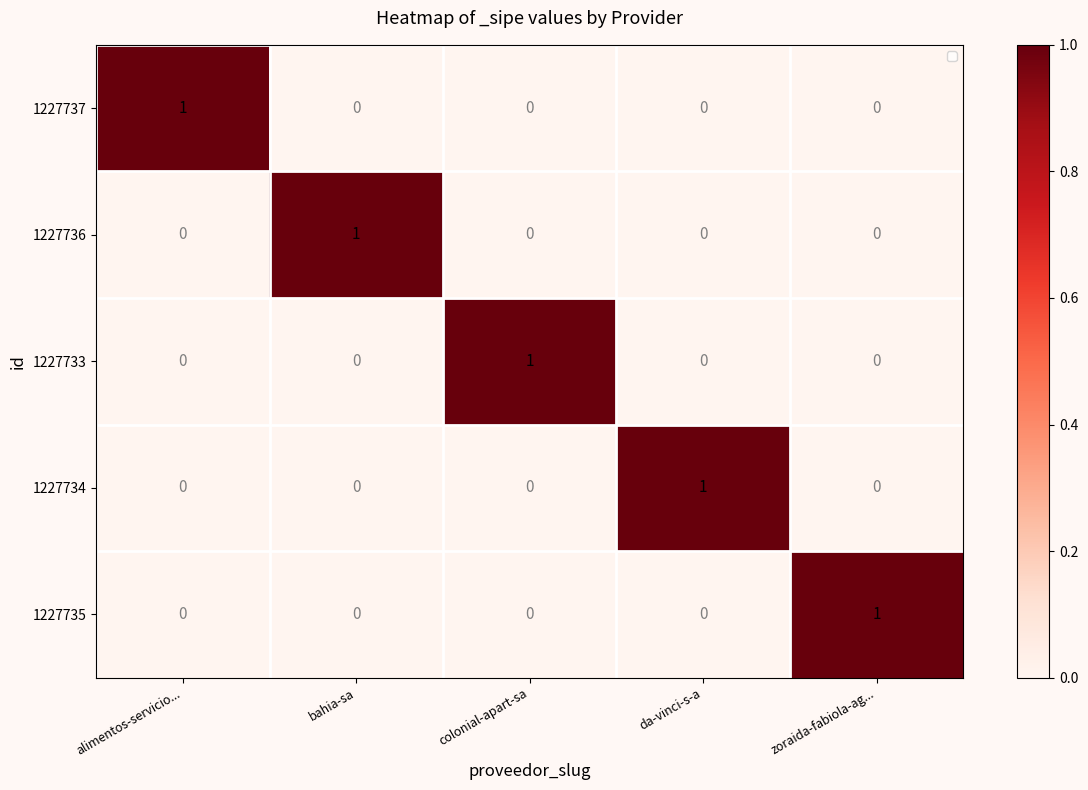

The value of 1227736 at zoraida-fabiola-ag... is 0. True or false?

True